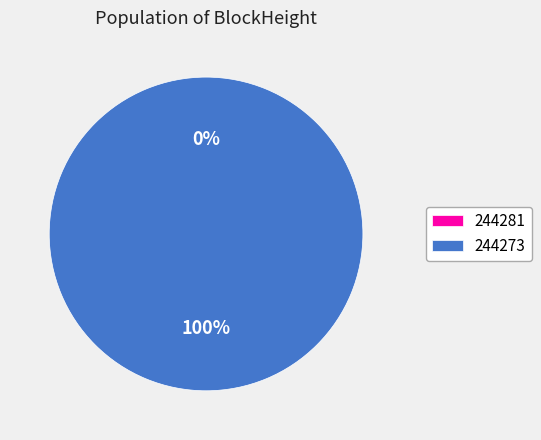

What is the change in value from 244281 to 244273?

+568